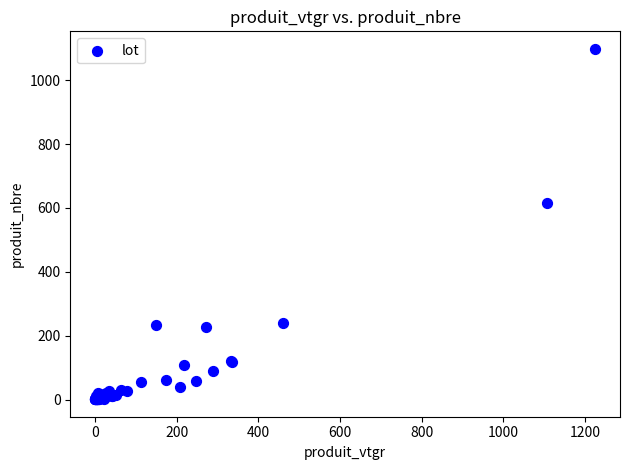

What Y value in the scatter plot is closest to 549?

614